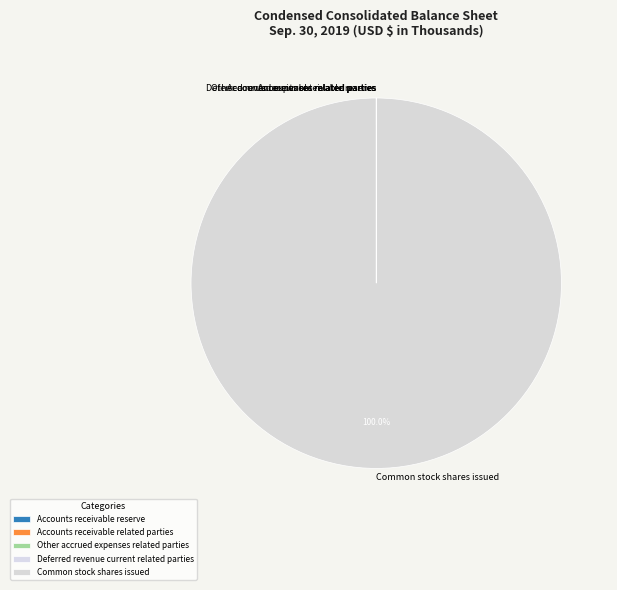

To the nearest percent, what is the difference between the largest and smallest slice percentages?

100%